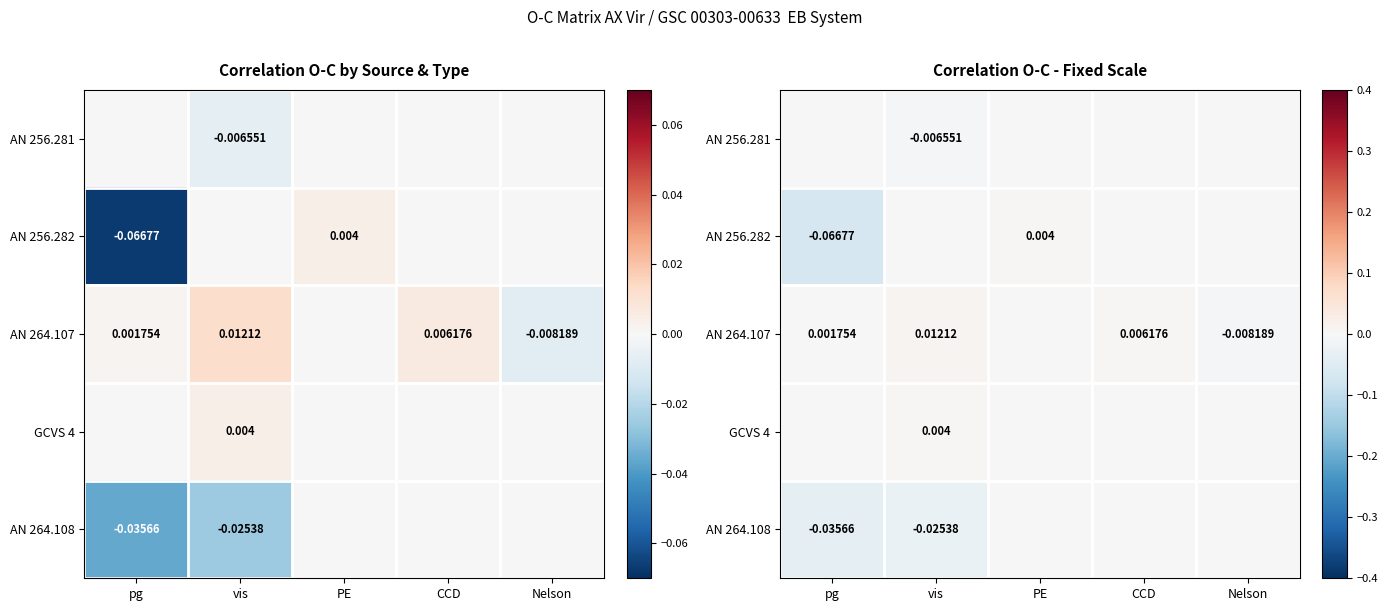

What is the sum of all AN 264.108 values?

-0.1